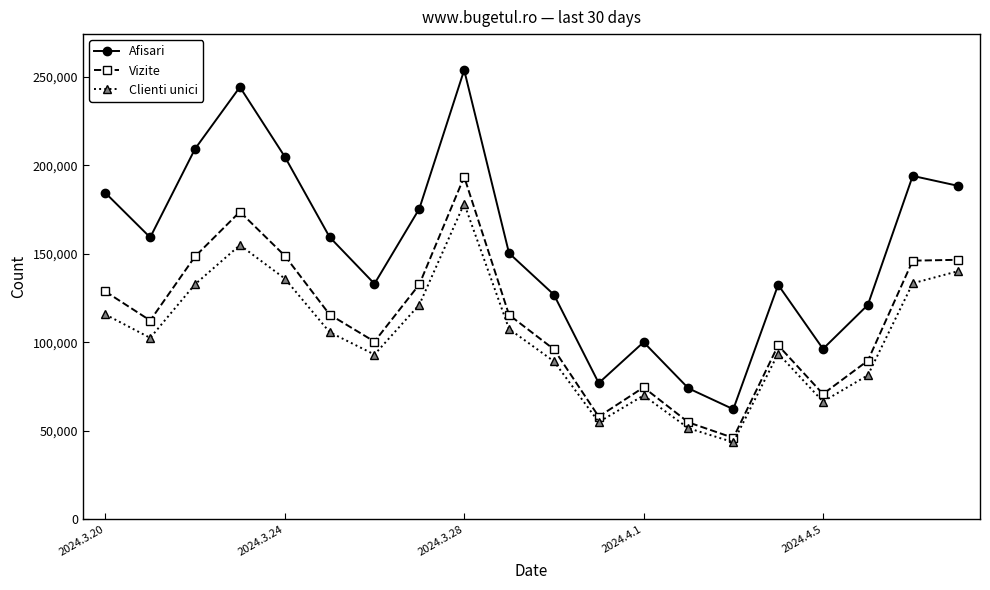

True or false: Clienti unici has more than 0 points higher than both neighbors.

True